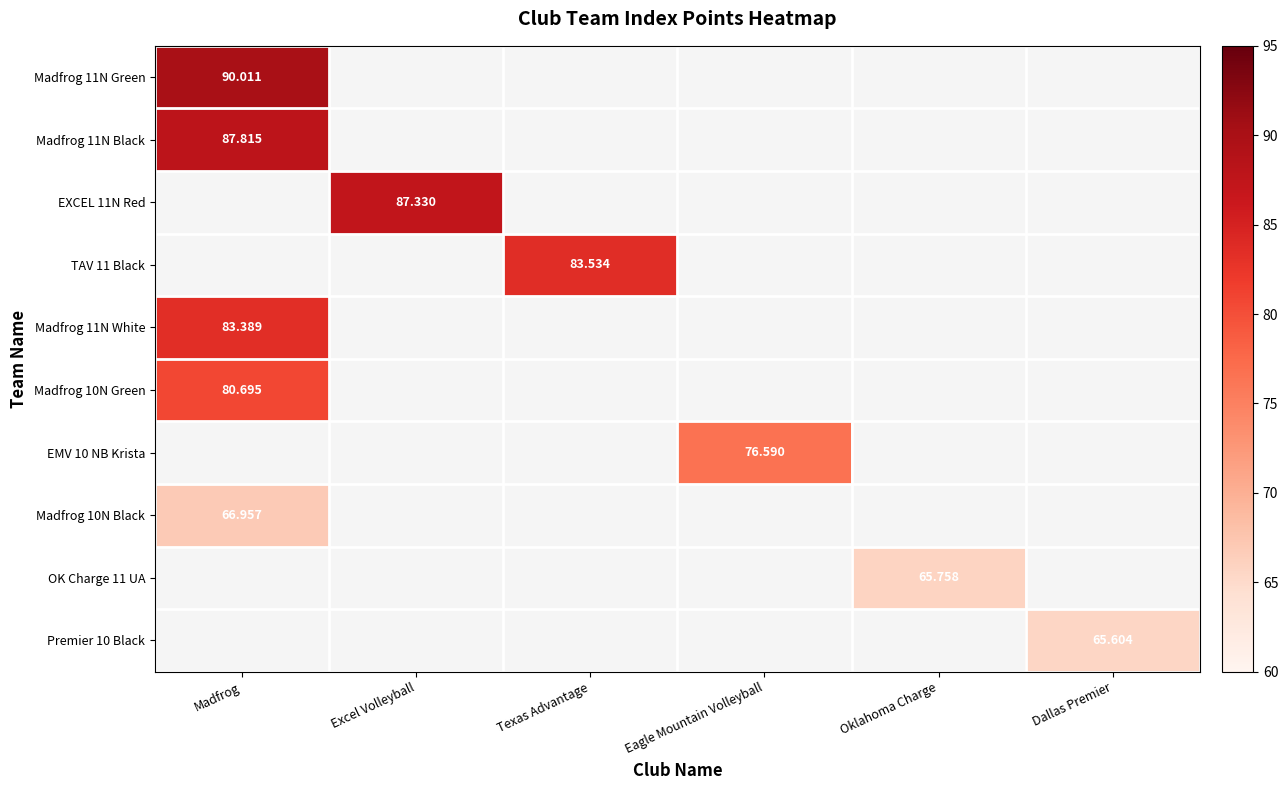

How many distinct data groups are displayed?

10